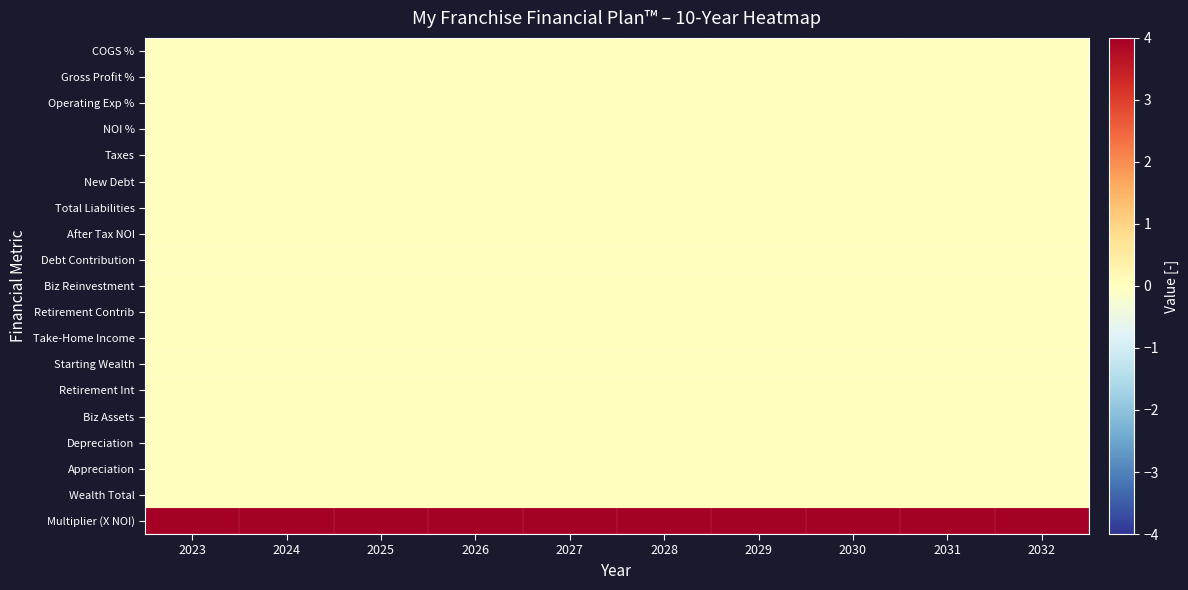

How many distinct data groups are displayed?

19